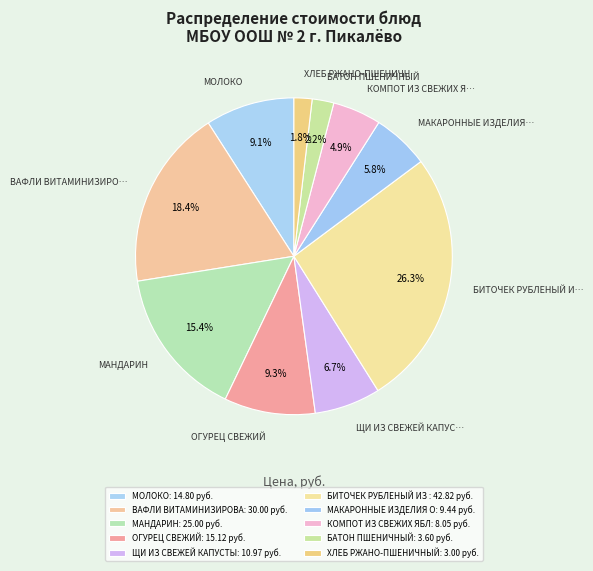

Count the number of slices in the pie.

10